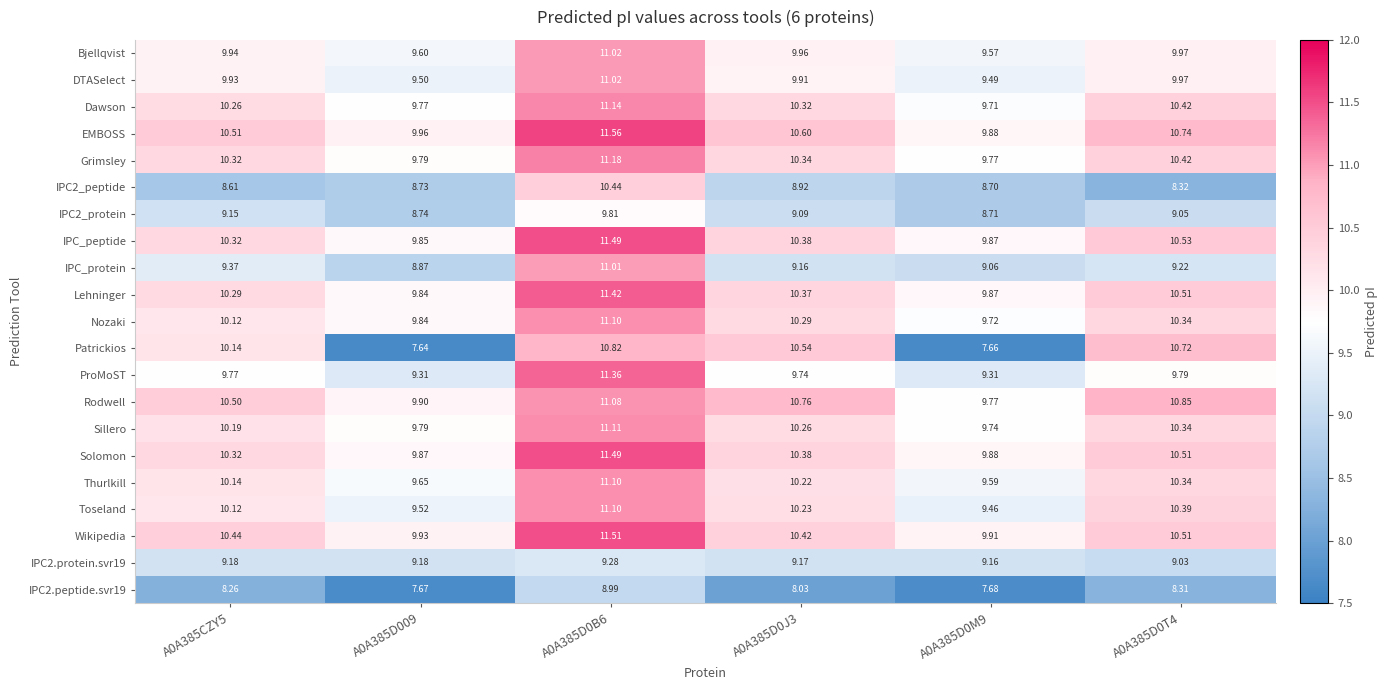

Between A0A385D009 and A0A385D0J3, which series saw the biggest shift?

Patrickios